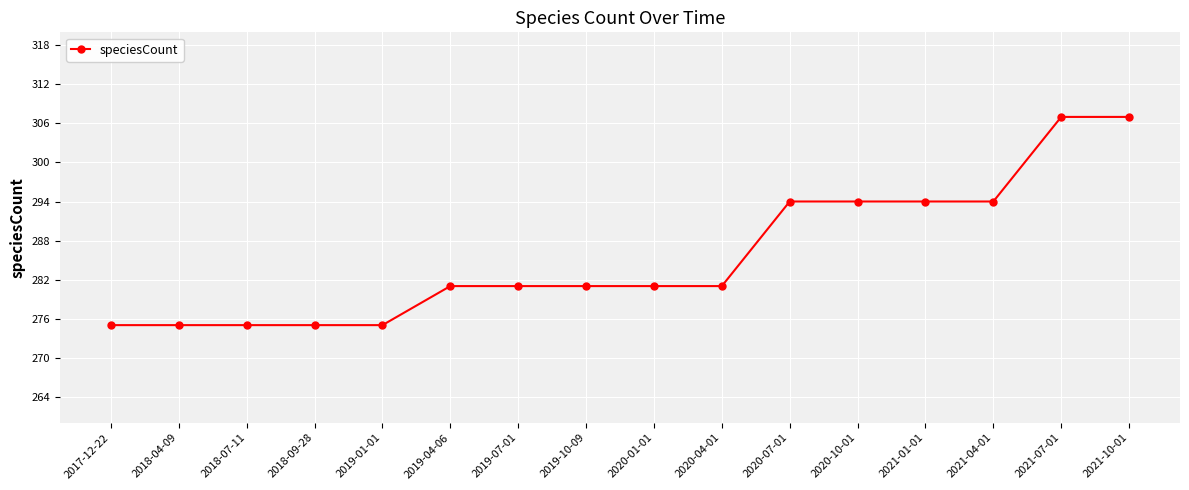

What is the label of the 7th point from the left?

2019-07-01